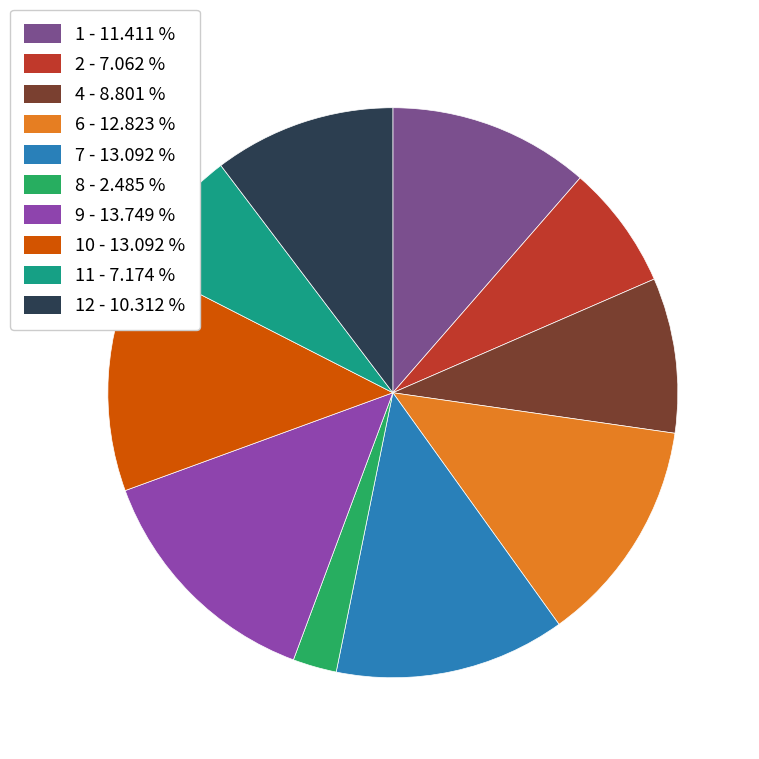

Which category has the biggest portion of the pie?

9 - 13.749 %